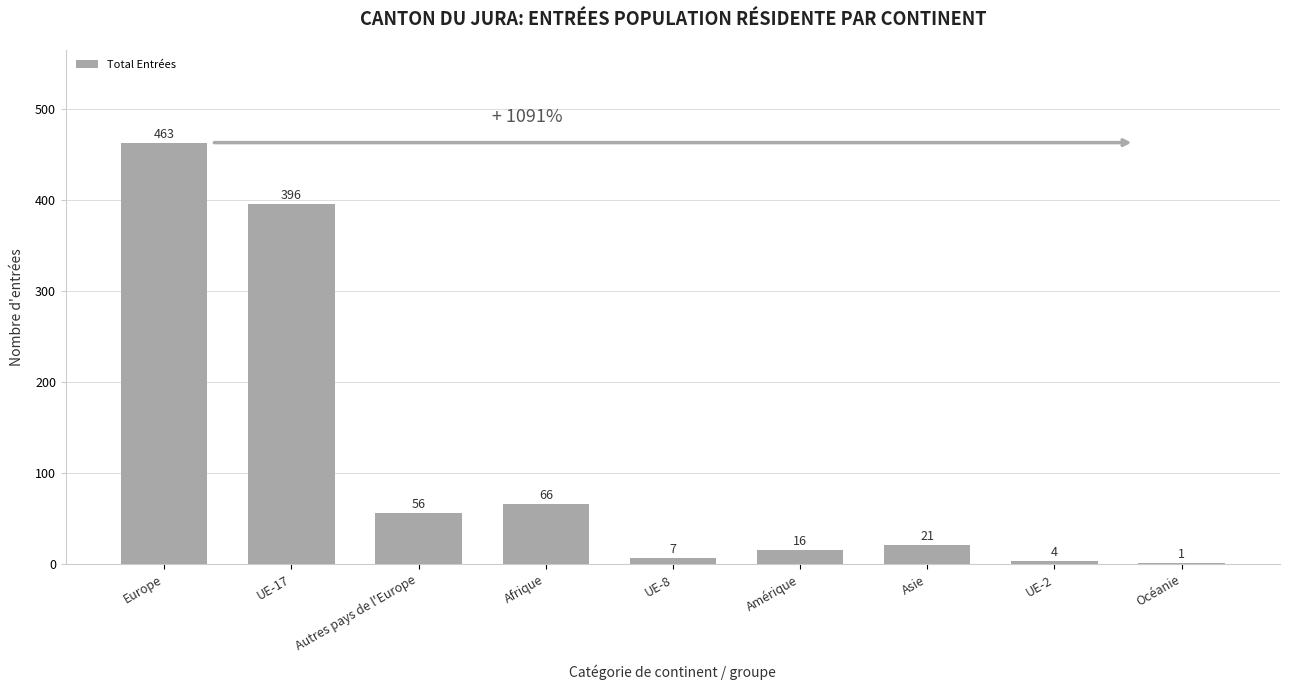

What is the change in value from UE-8 to Asie?

+14